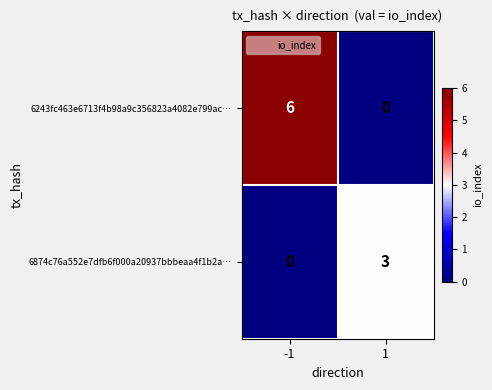

Which series has the widest spread of values?

6243fc463e6713f4b98a9c356823a4082e799ac…